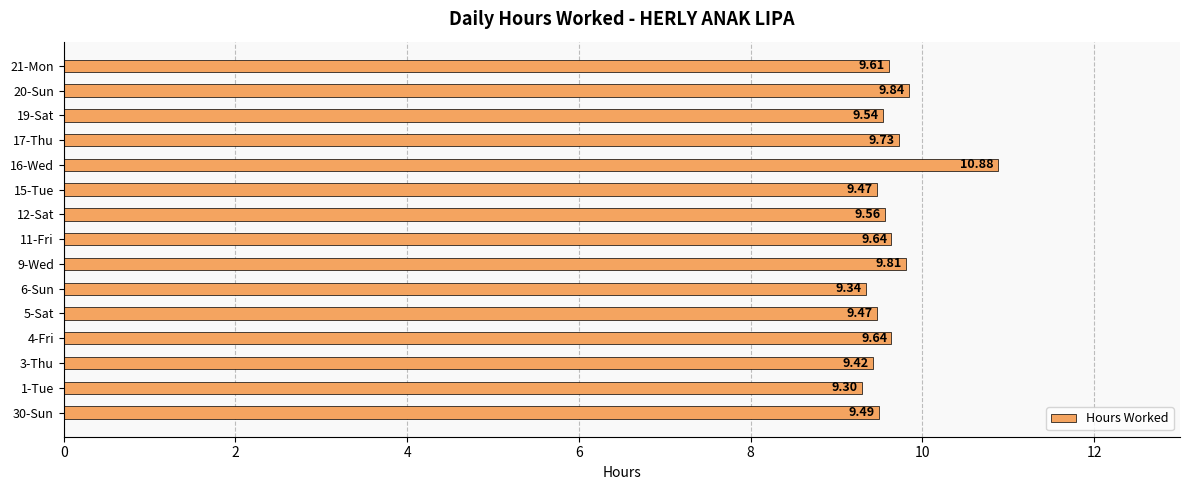

Count the values in the range 9 to 10.

14